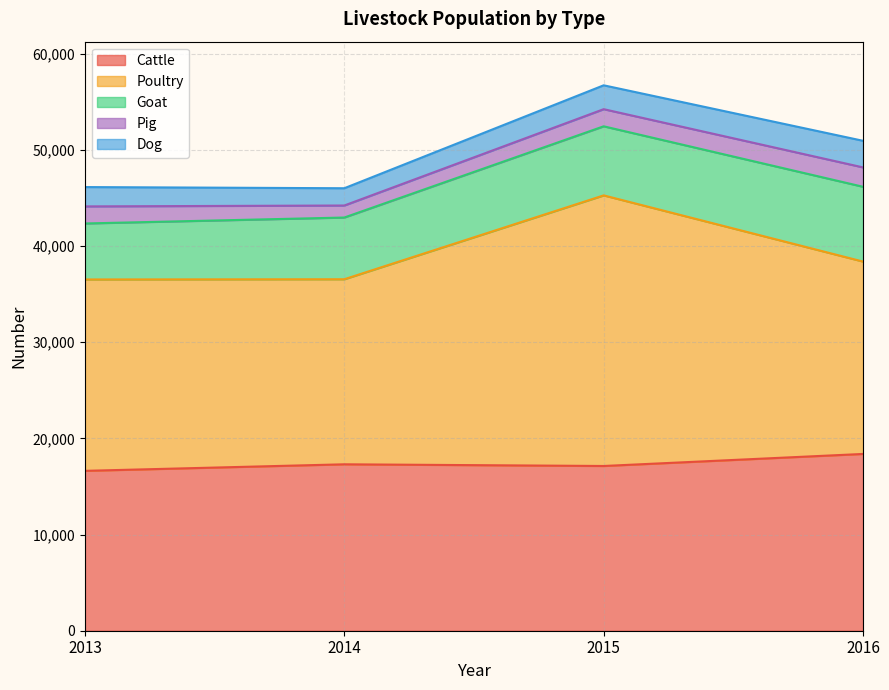

What is the value of the Goat point at the 4th from the left?

7776